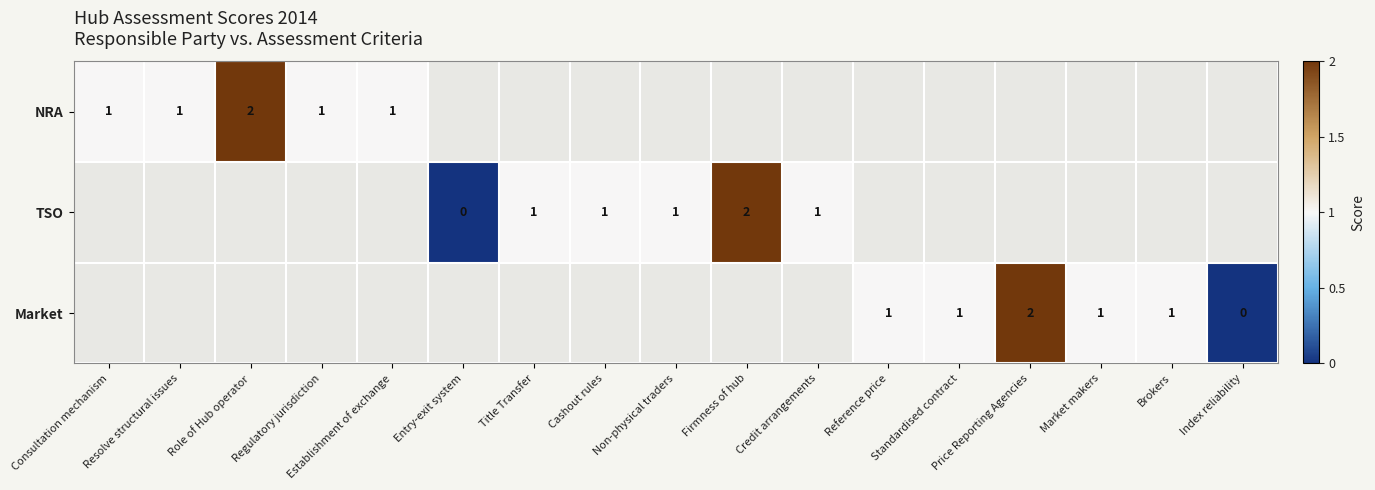

Which has a higher value, Index reliability or Consultation mechanism?

Consultation mechanism